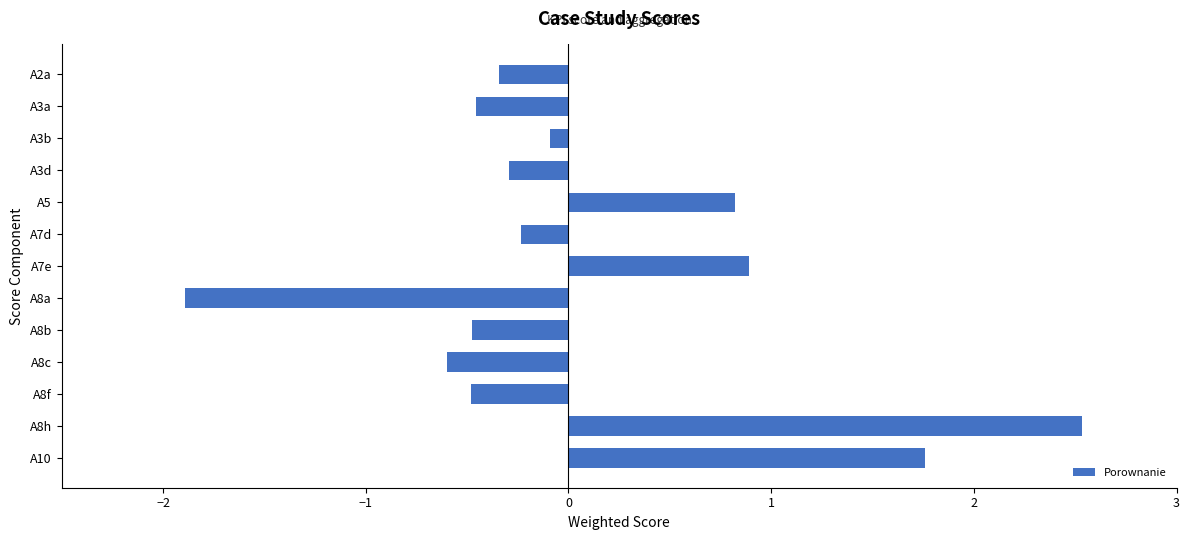

What is the sum of all values?

1.1